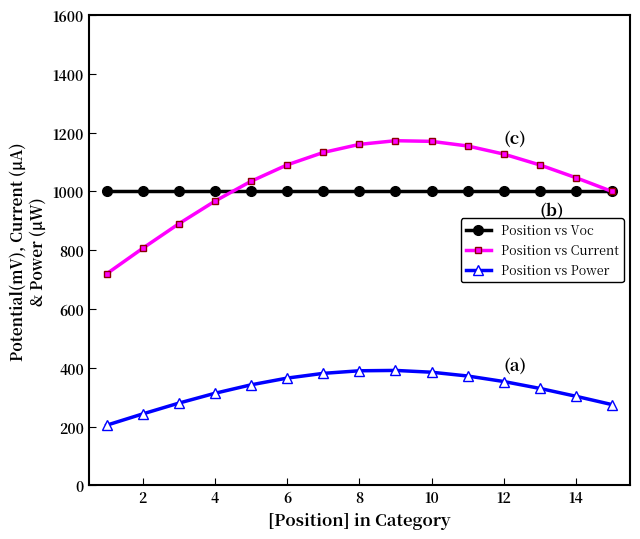

What is the smallest value displayed?

205.0